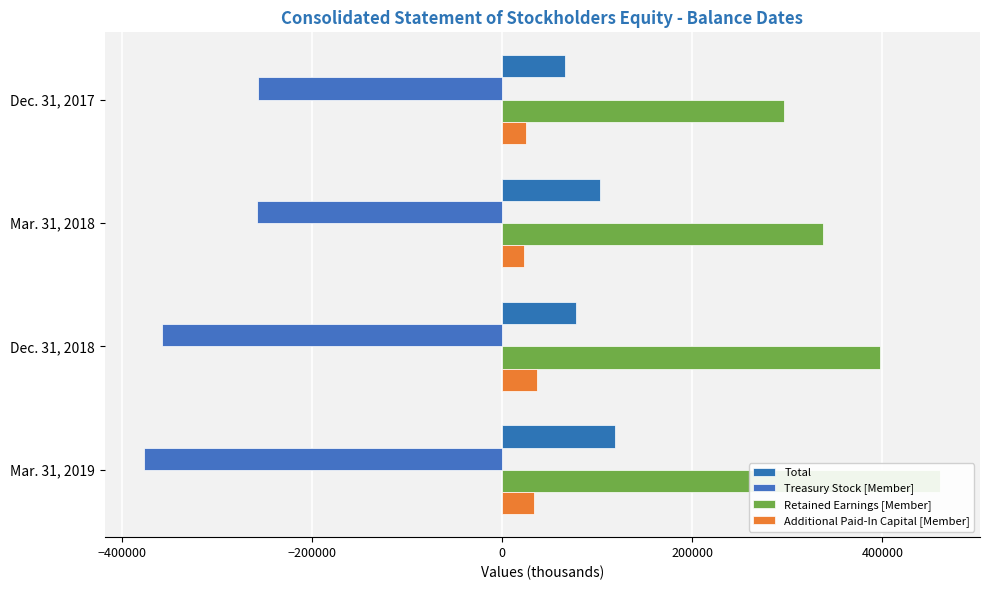

Are the bars grouped side by side (vs. stacked)?

Yes